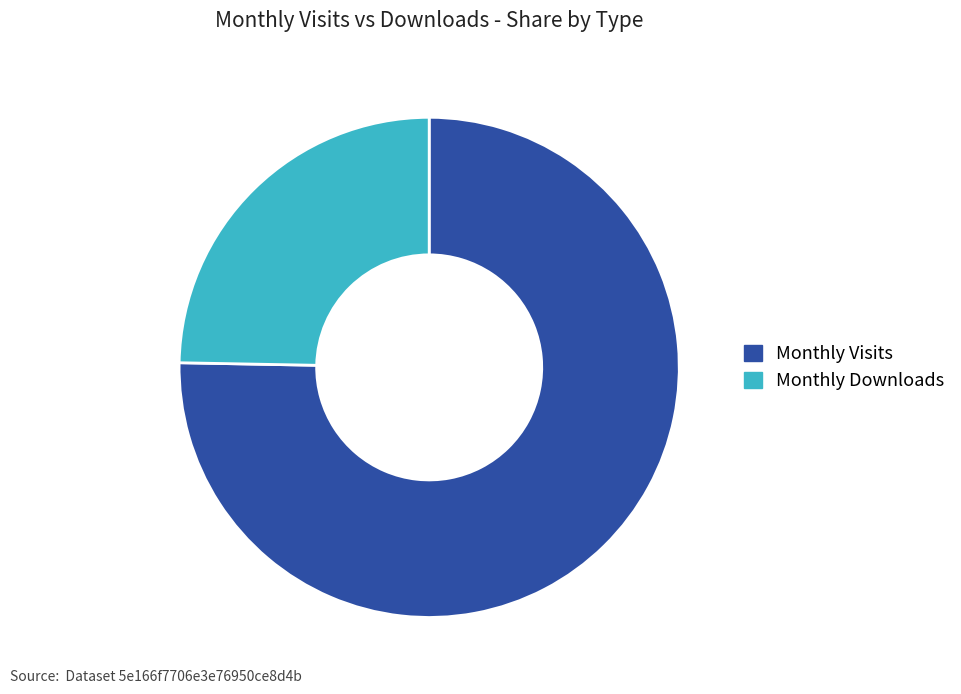

Which slice is the smallest?

Monthly Downloads